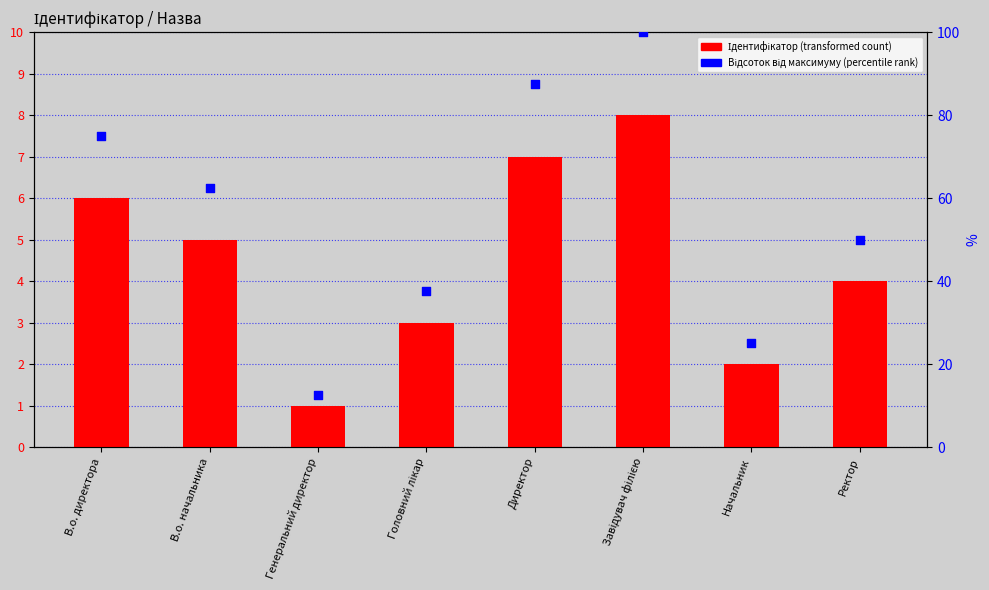

What is the total value across all series at Директор?

94.5